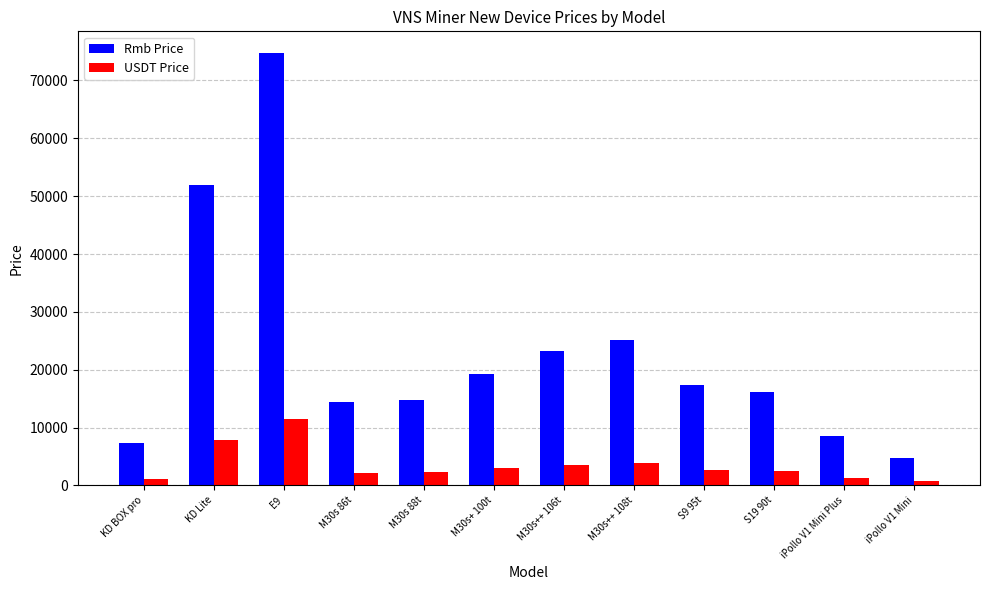

List the series in order of their peak value, highest first.

Rmb Price, USDT Price